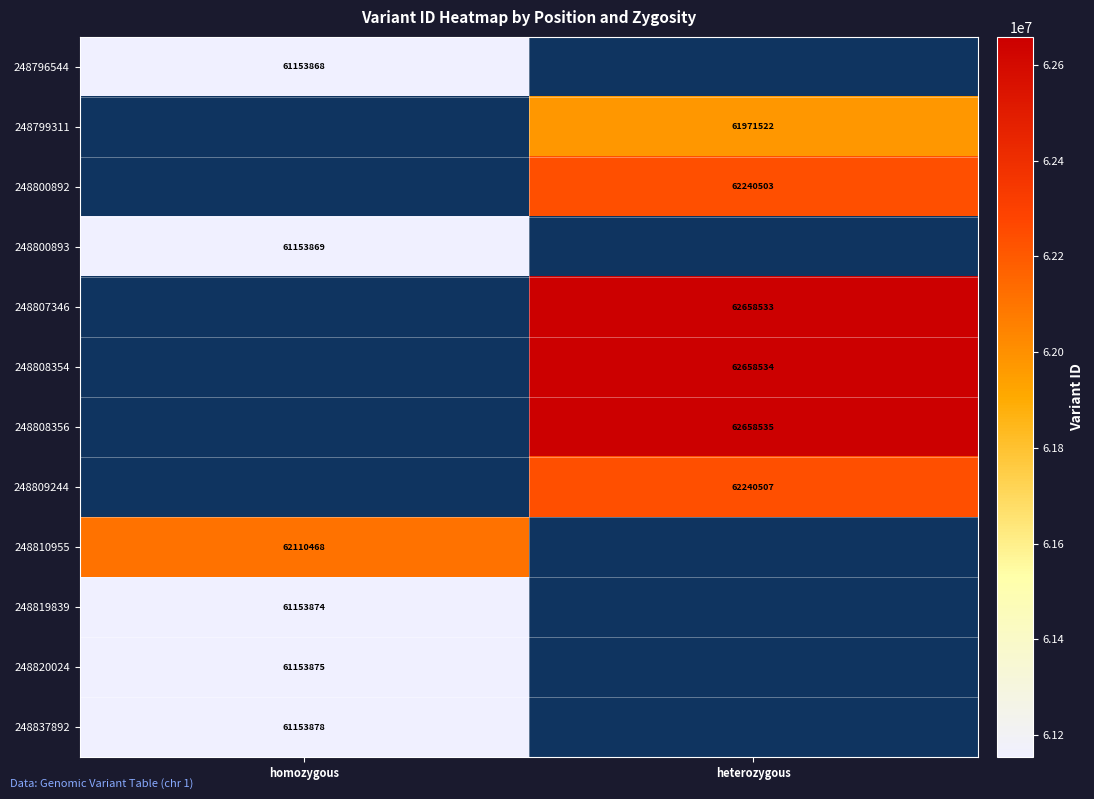

Is it true that 248819839 equals 41112680 at homozygous?

False